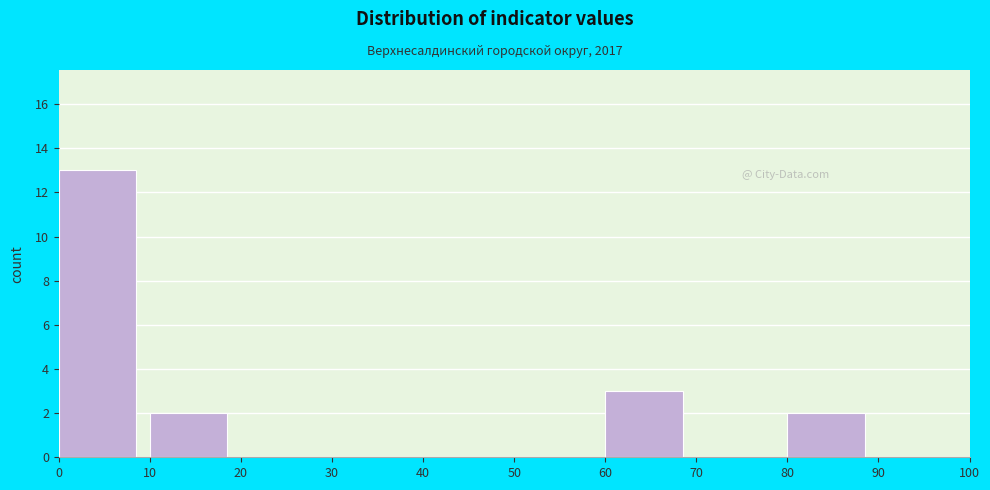

Which range on the x-axis has the tallest bar?

0 to 10